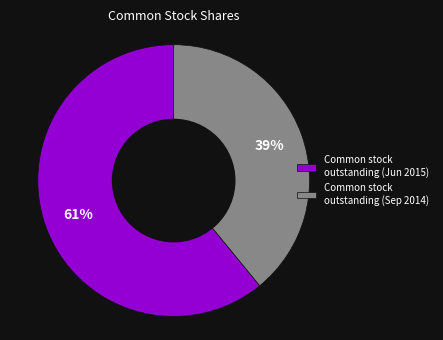

Is there any slice that represents more than half of the pie?

Yes